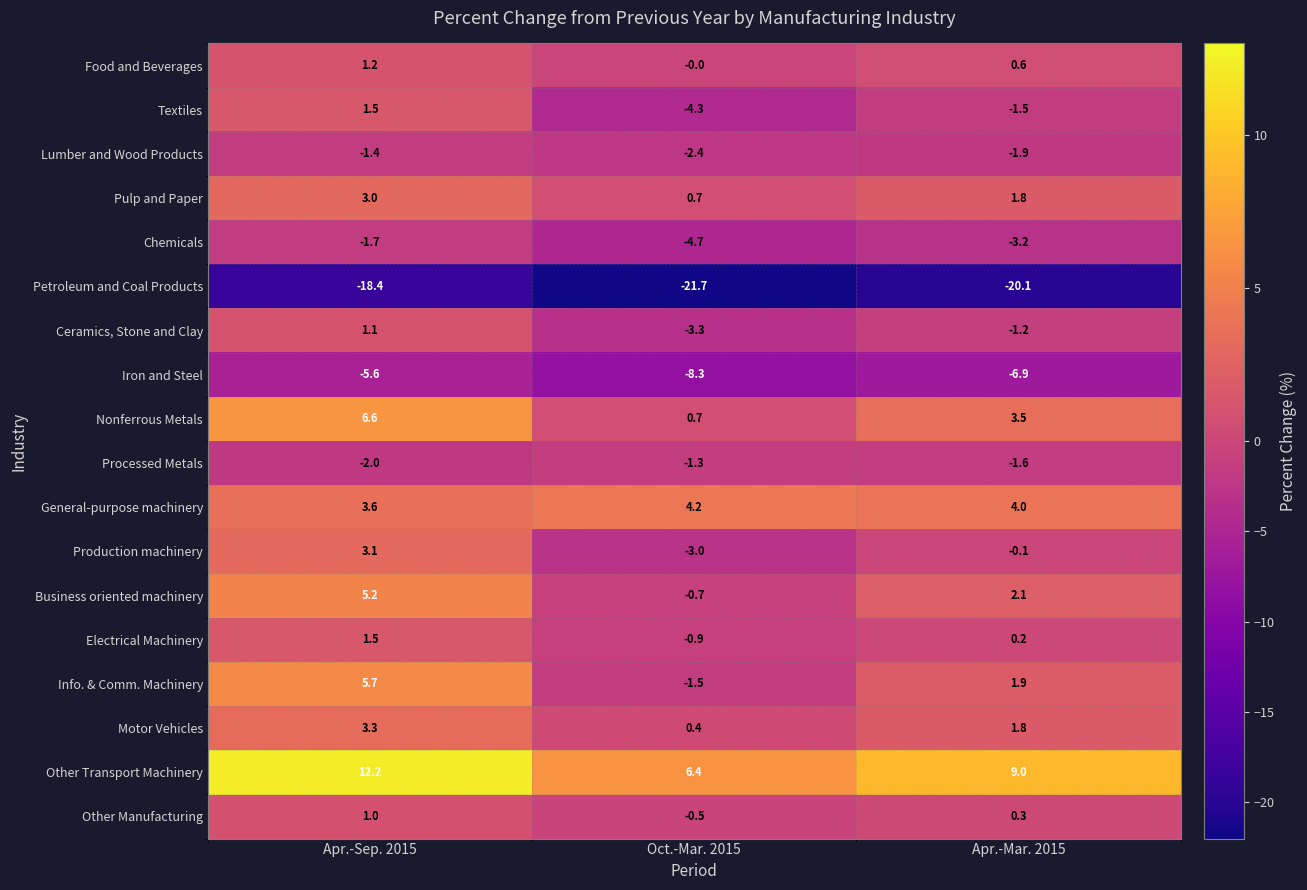

Is it true that Nonferrous Metals equals 0.7 at Oct.-Mar. 2015?

True